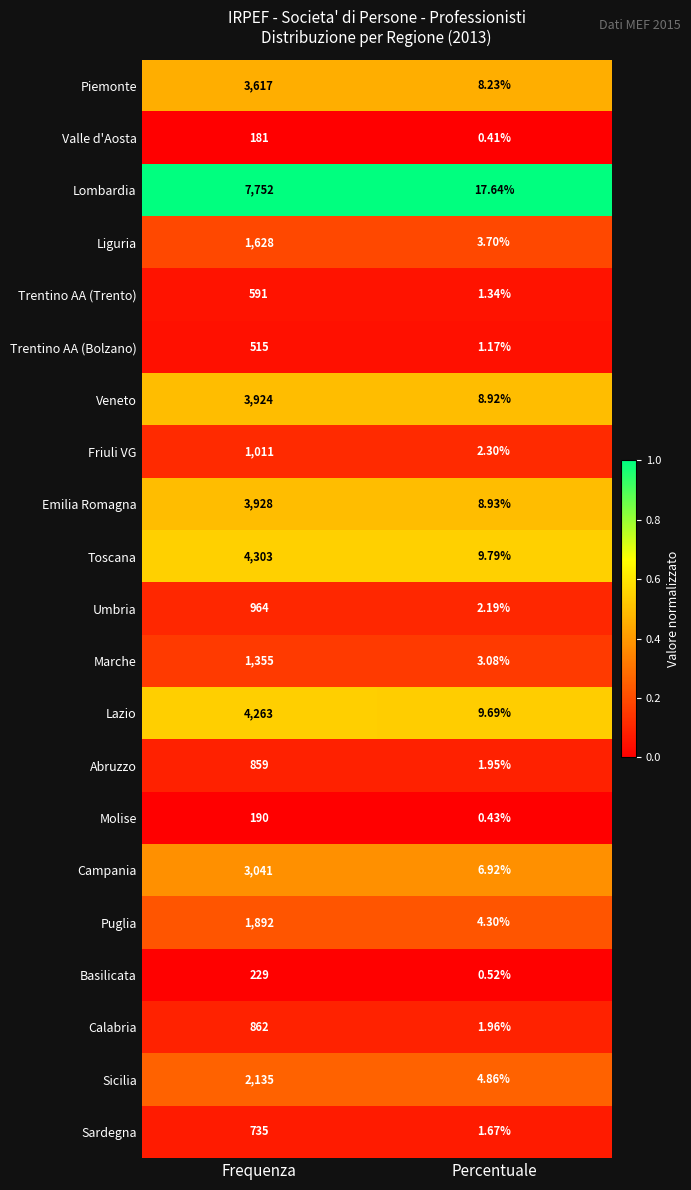

Where is Emilia Romagna nearest to the value 1968?

Percentuale